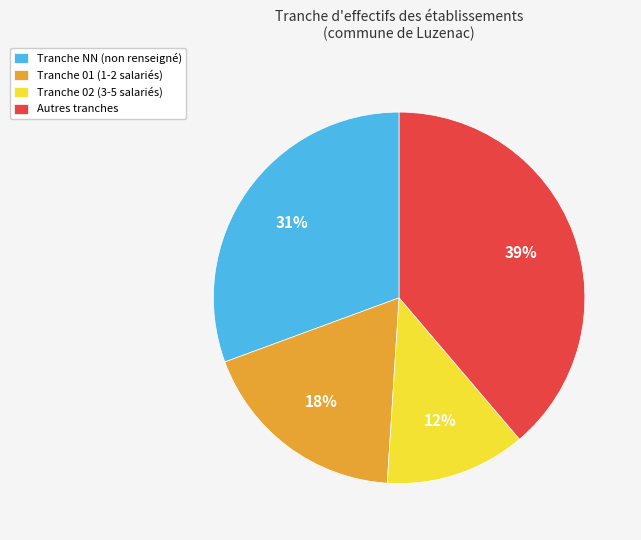

To the nearest percent, what is the average slice percentage?

25%